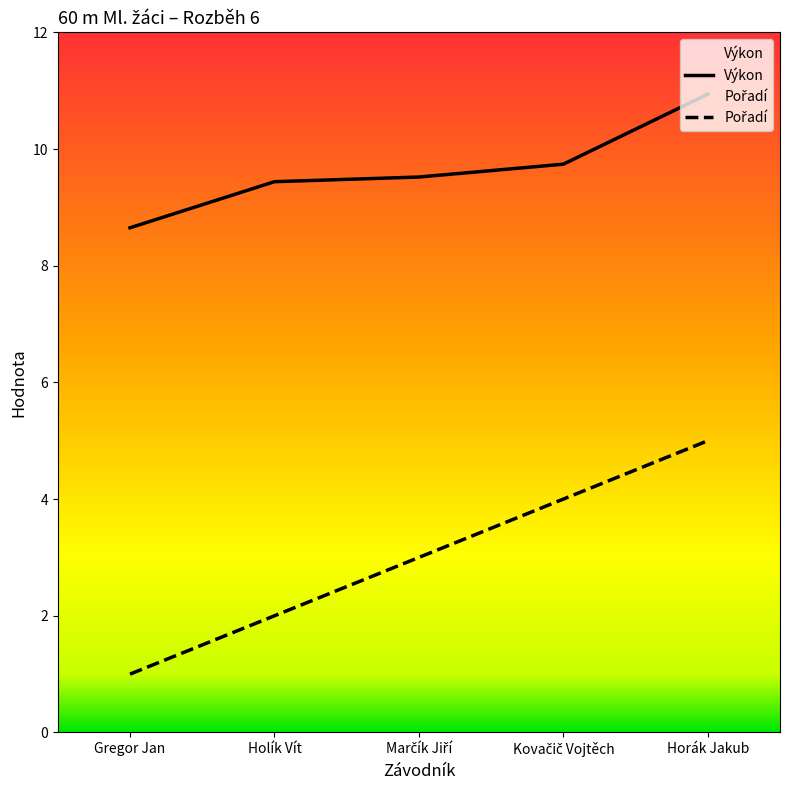

What is the label of the 5th point from the right?

Gregor Jan